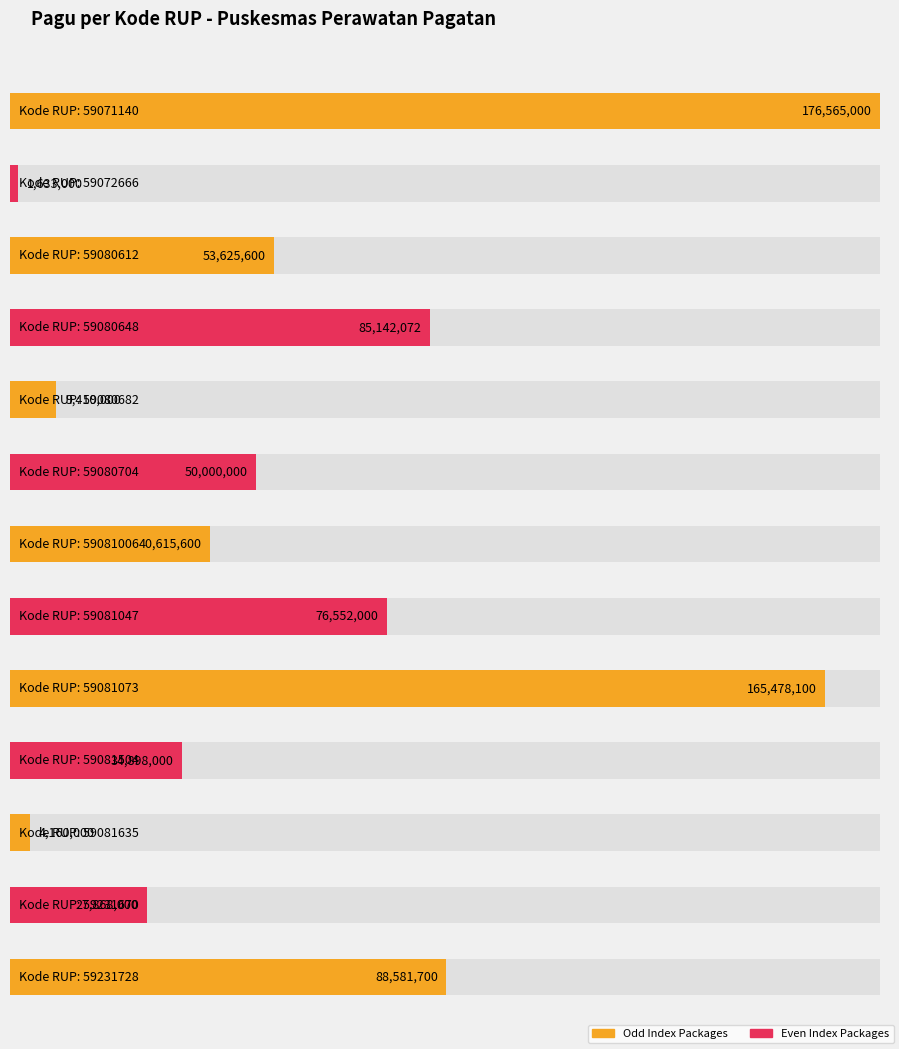

Reading left to right, list all the values displayed in this chart.

176565000	1633000	53625600	85142072	9410000	50000000	40615600	76552000	165478100	34898000	4160000	27868000	88581700